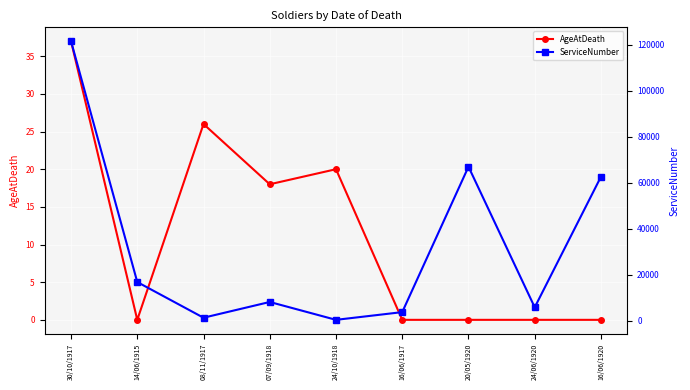

In AgeAtDeath, how many points are higher than both neighbors (excluding endpoints)?

2